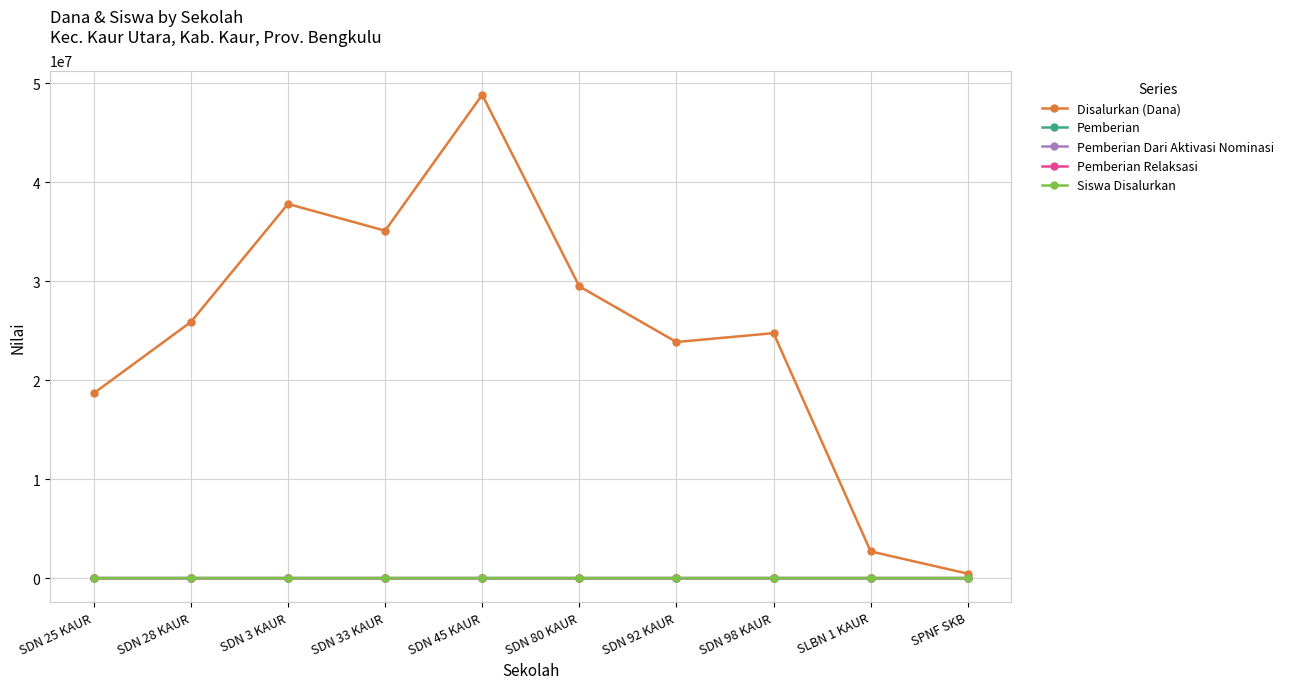

The value of Pemberian Dari Aktivasi Nominasi at SDN 98 KAUR is 30. True or false?

True